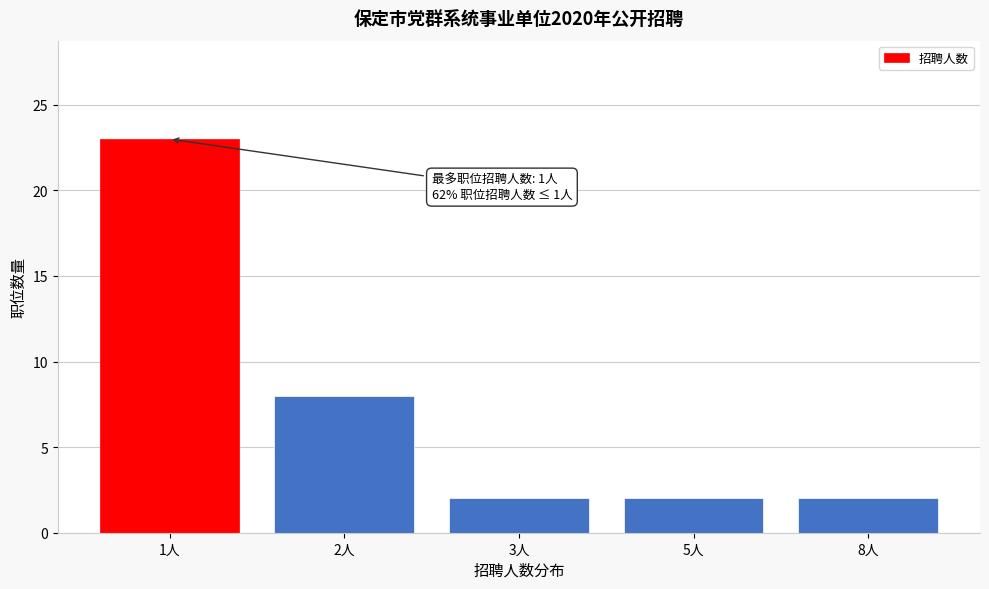

Reading left to right, extract all data points from this chart.

23	8	2	2	2